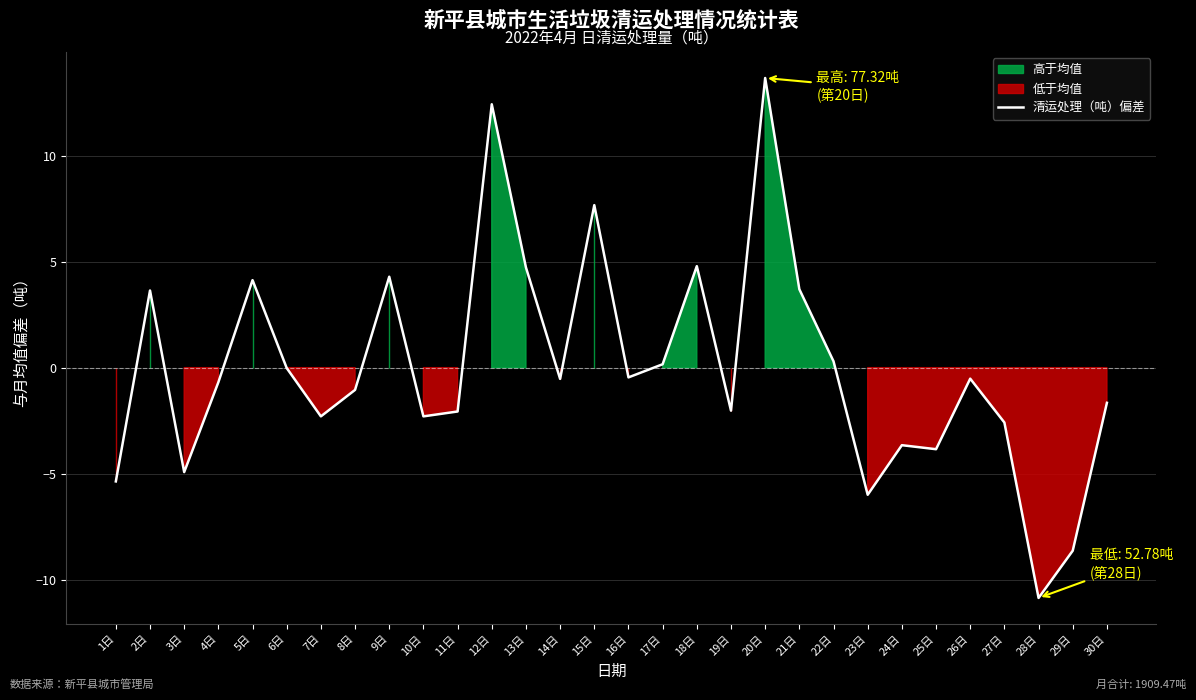

Reading left to right, what are all the values shown in this chart?

-5.4	3.6	-4.9	-0.7	4.1	-0.0	-2.3	-1.0	4.3	-2.3	-2.1	12.4	4.7	-0.5	7.7	-0.5	0.2	4.8	-2.0	13.7	3.7	0.3	-6.0	-3.7	-3.8	-0.5	-2.6	-10.9	-8.6	-1.7